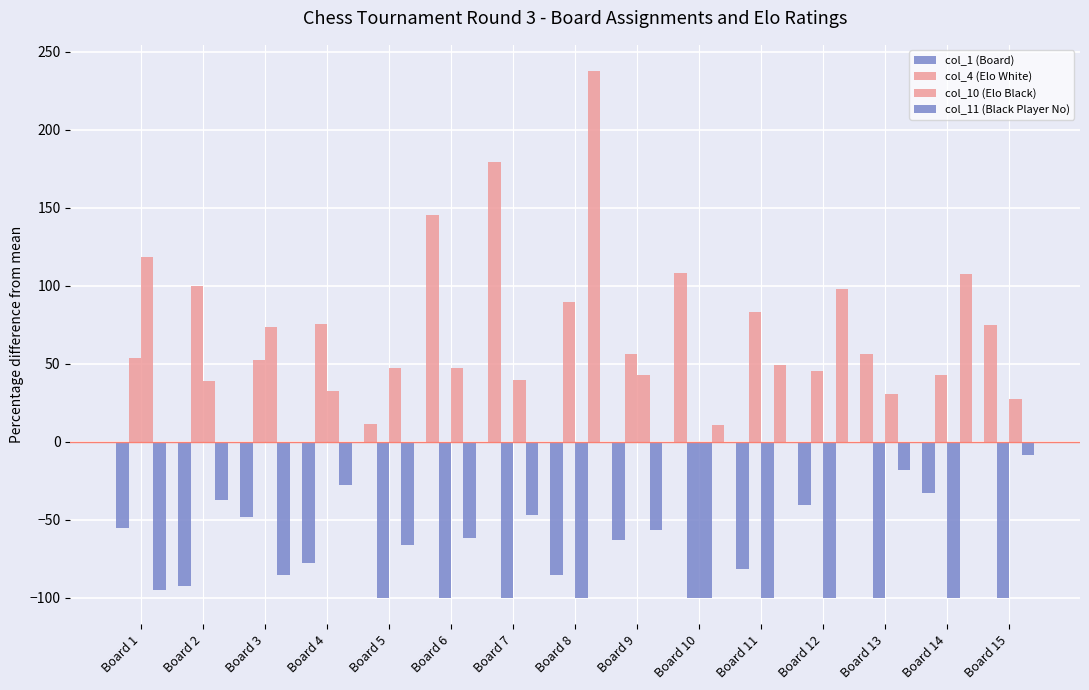

How many values in the col_11 (Black Player No) series exceed -27?

7